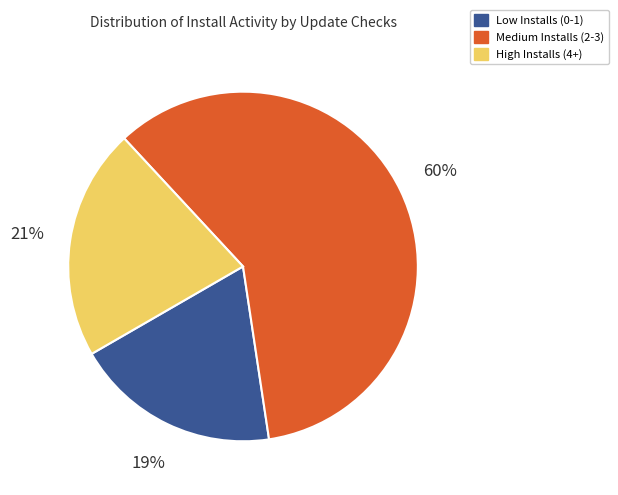

Which slice is the largest?

Medium Installs (2-3)